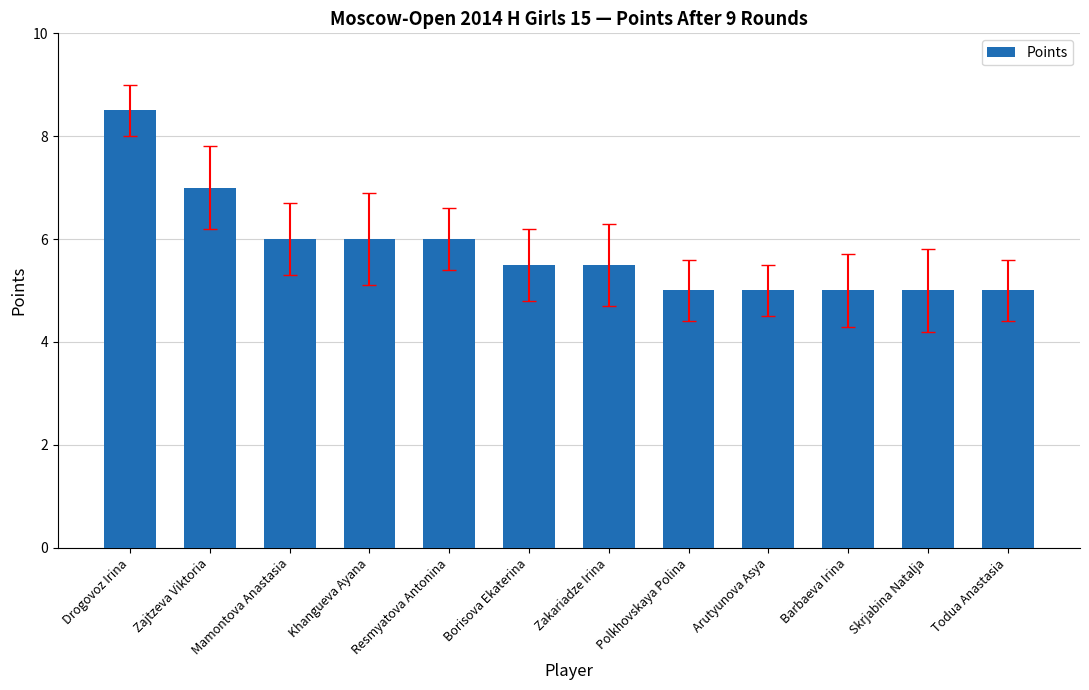

Count the number of categories in the chart.

12